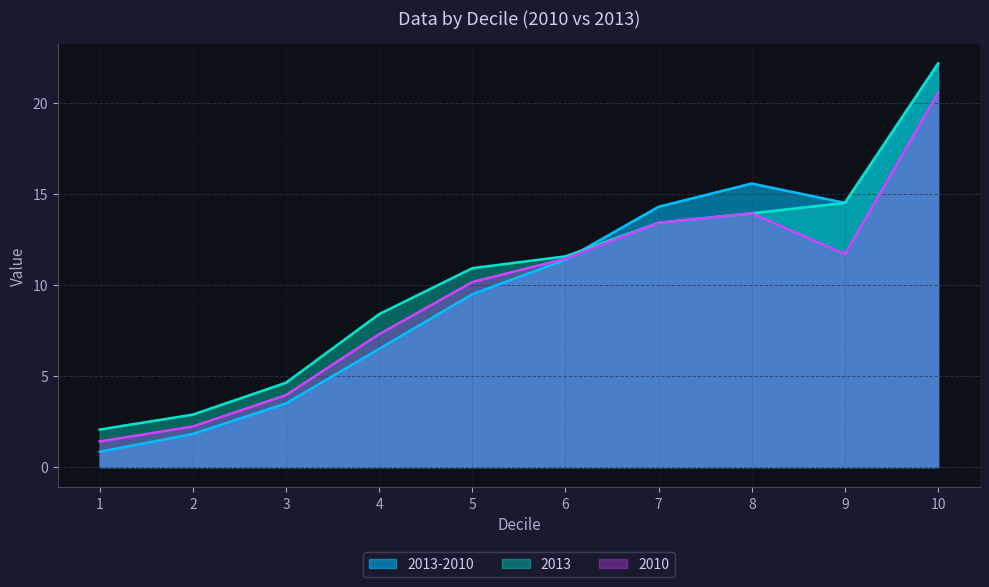

What is the maximum value shown in the chart?

22.1